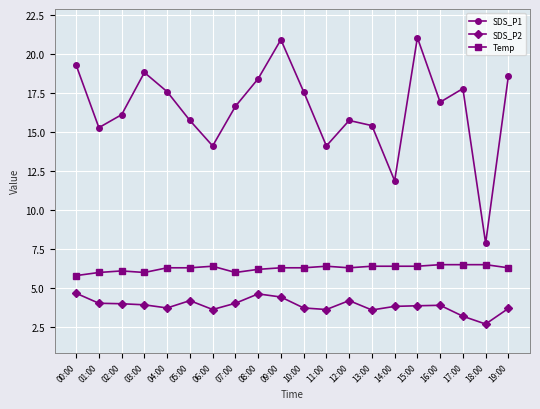

At which category does SDS_P1 reach its first local peak?

03:00